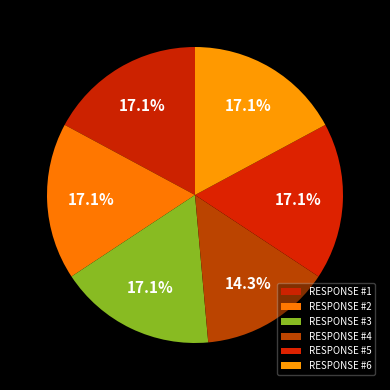

How many slices are in this pie chart?

6